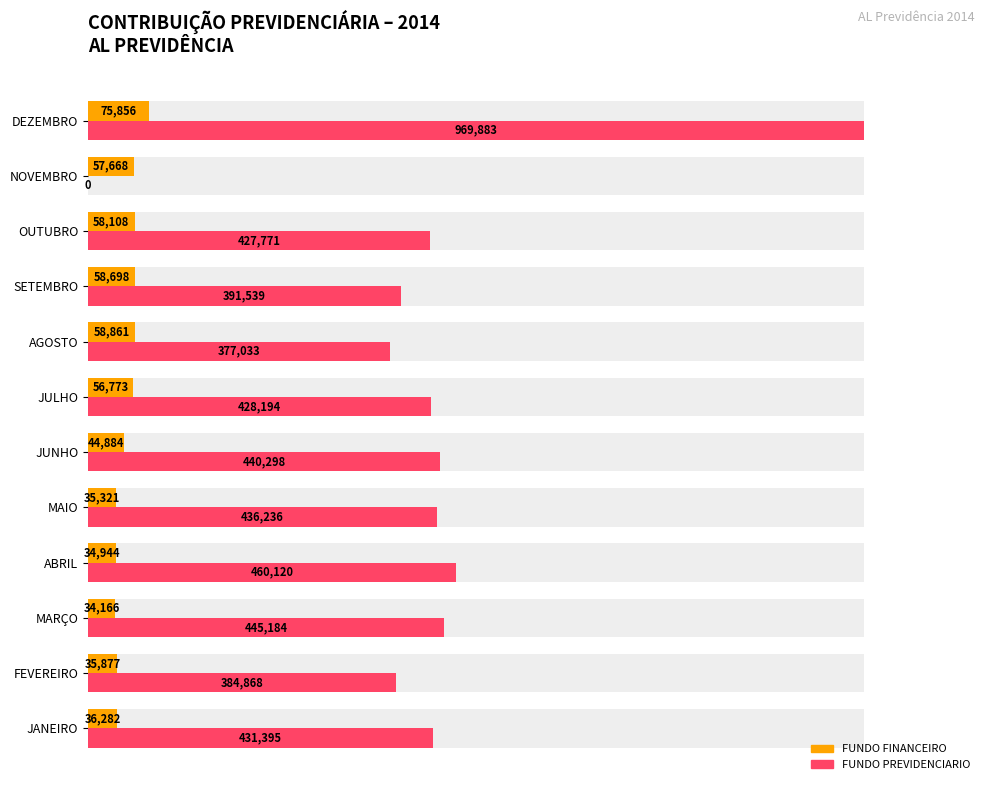

How many distinct data groups are displayed?

2